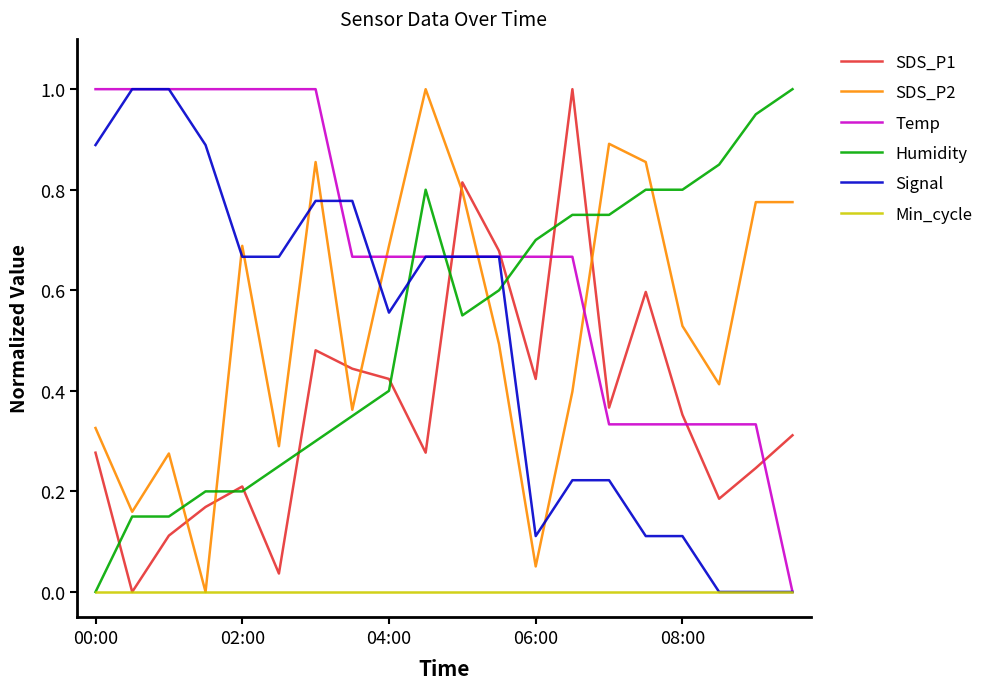

After their last crossing, which series has the higher values: SDS_P1 or SDS_P2?

SDS_P2